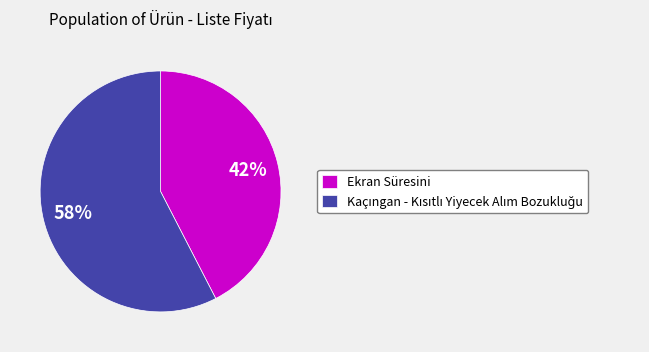

True or false: Ekran Süresini accounts for 42% of the total.

True